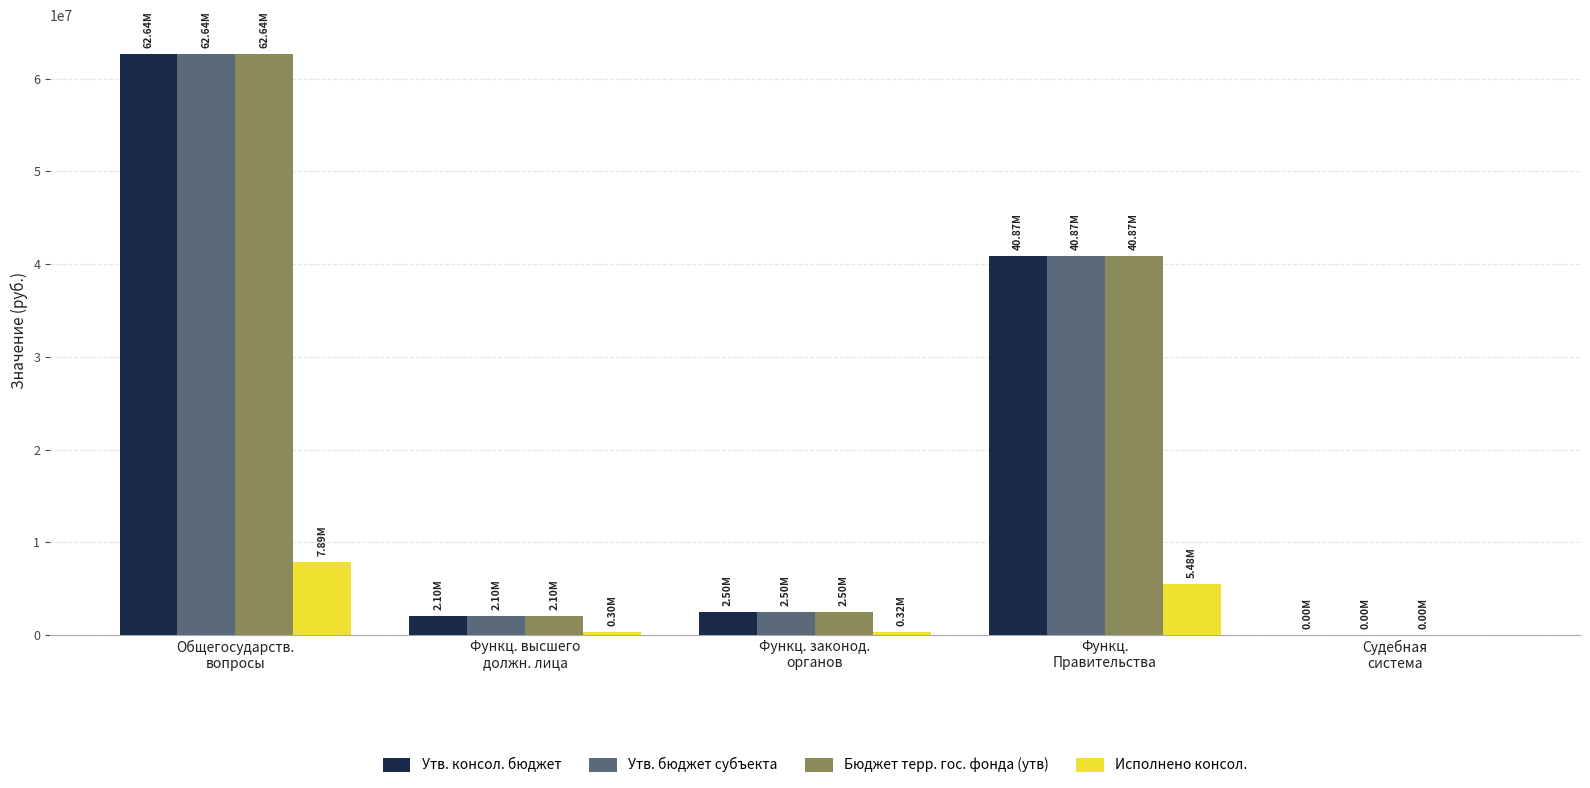

The value of Утв. консол. бюджет at Судебная
система is 4100.0. True or false?

True